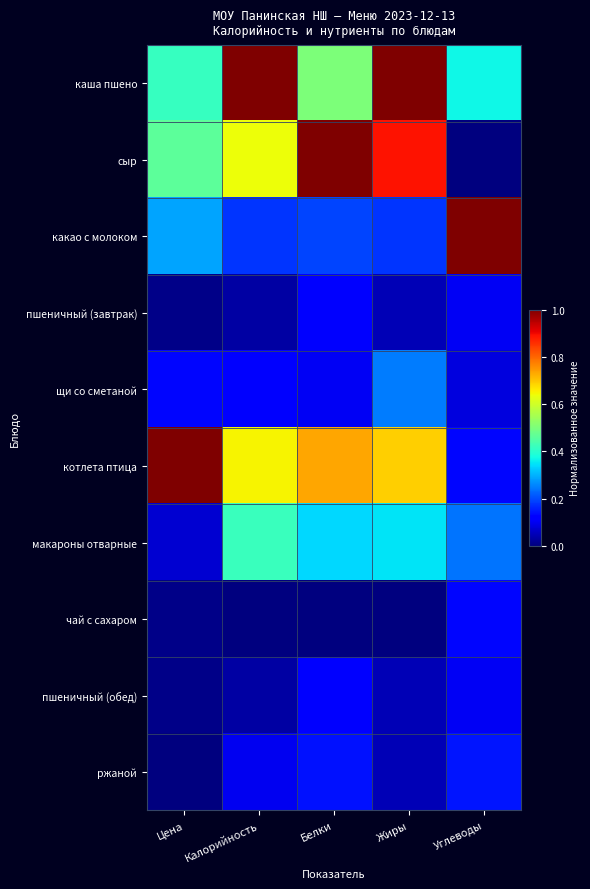

Rank the series at Цена from highest to lowest value.

котлета птица, сыр, каша пшено, какао с молоком, щи со сметаной, макароны отварные, пшеничный (завтрак), пшеничный (обед), чай с сахаром, ржаной